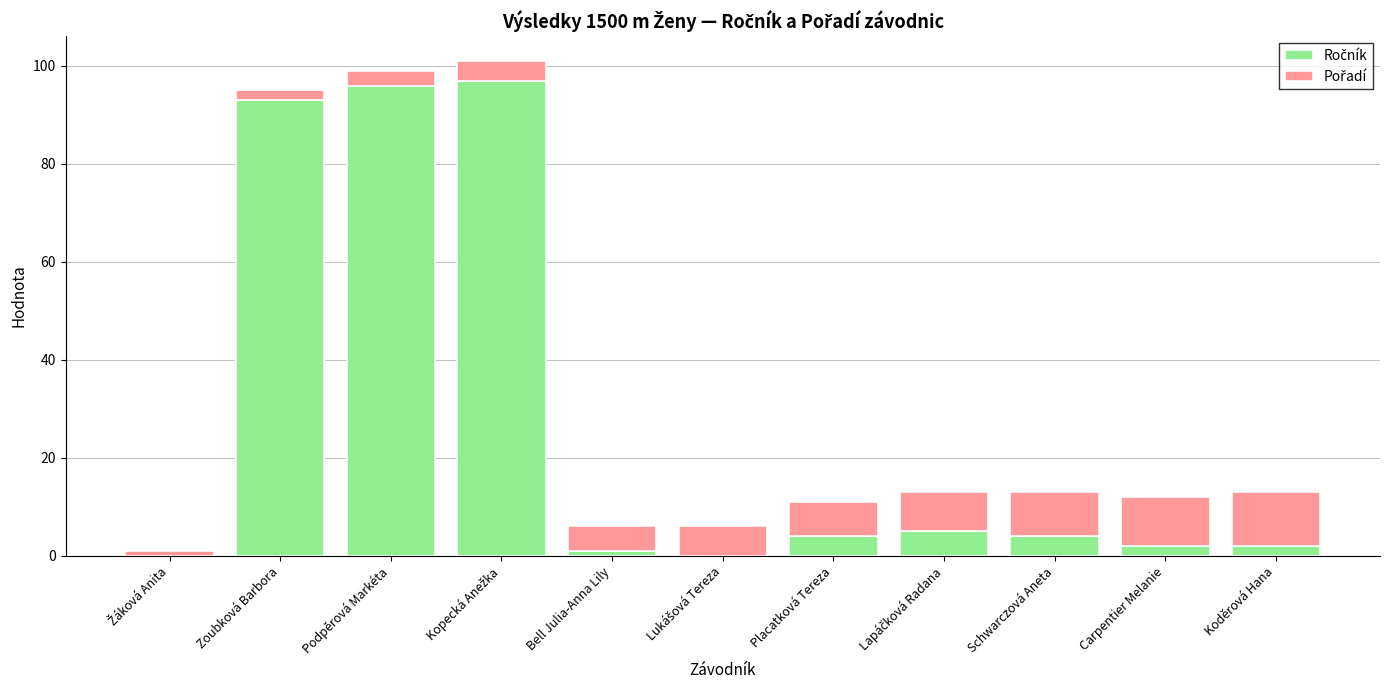

At which category is the sum across all series the highest?

Kopecká Anežka